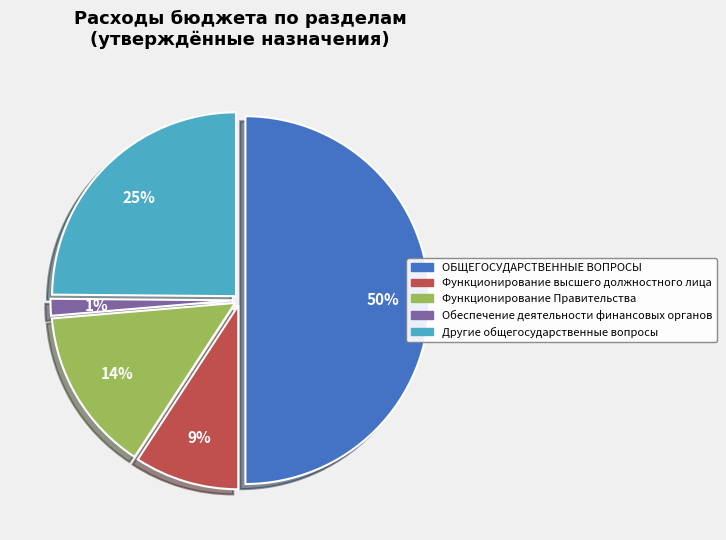

Combined, do Обеспечение деятельности финансовых органов and ОБЩЕГОСУДАРСТВЕННЫЕ ВОПРОСЫ account for over 50%?

Yes